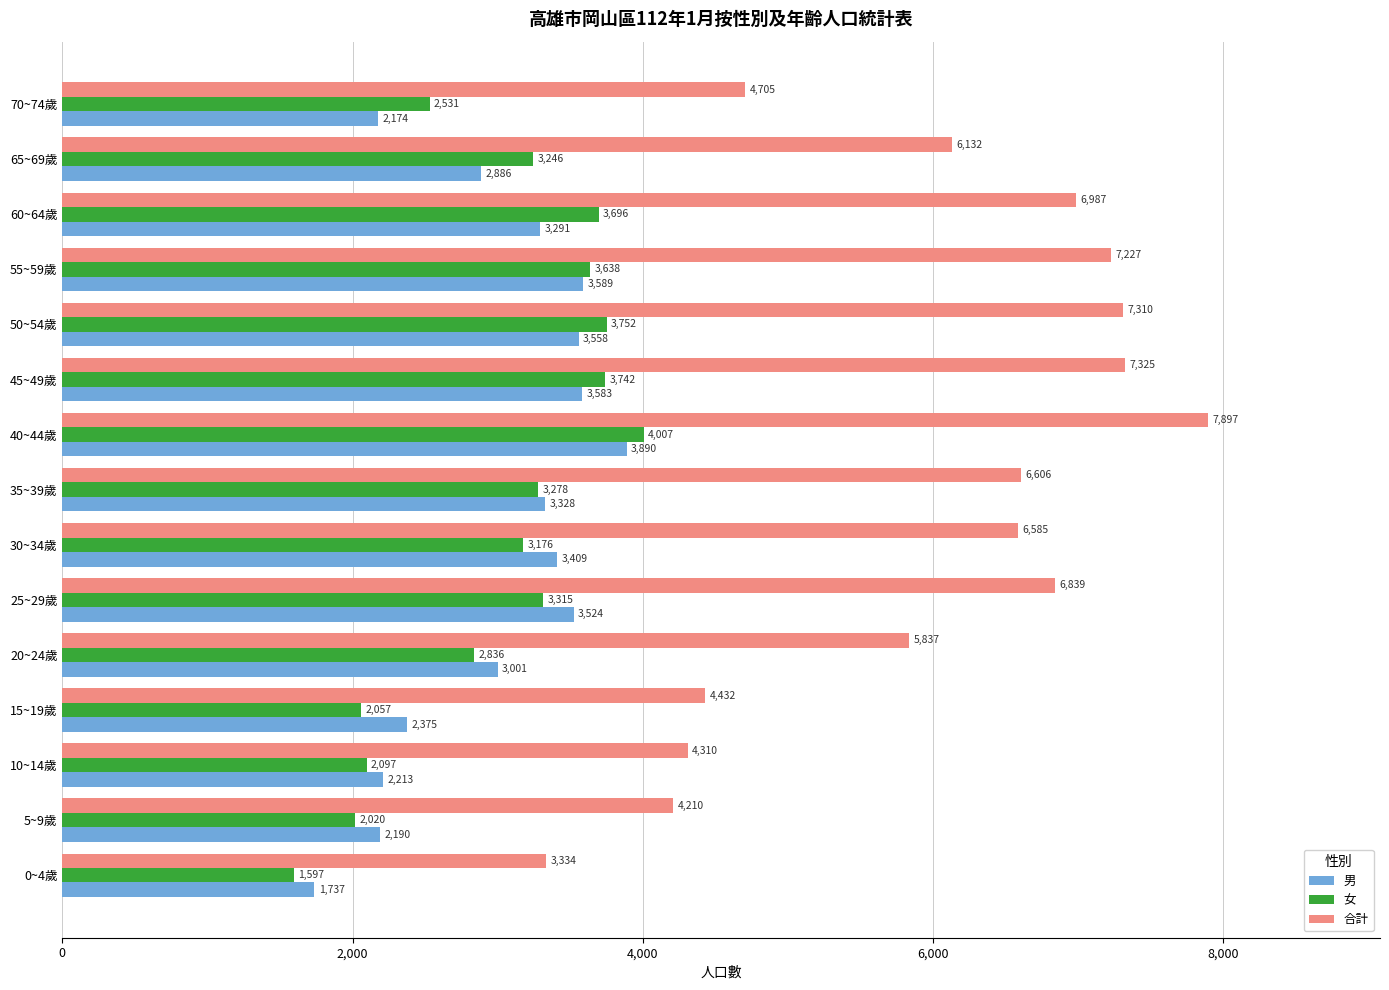

The 合計 series shows 12497 at 60~64歲. True or false?

False